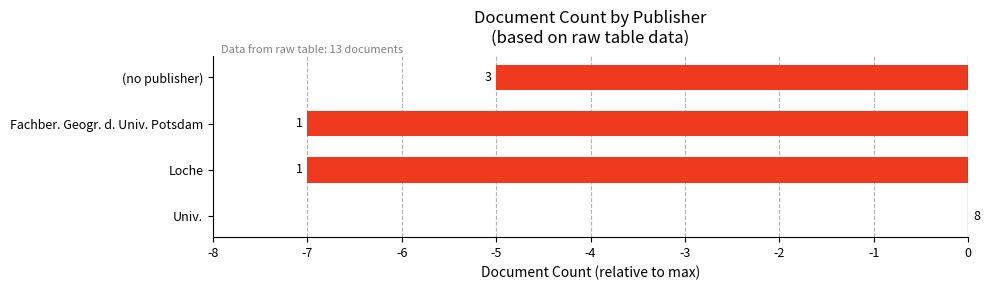

Are the bars horizontal?

Yes